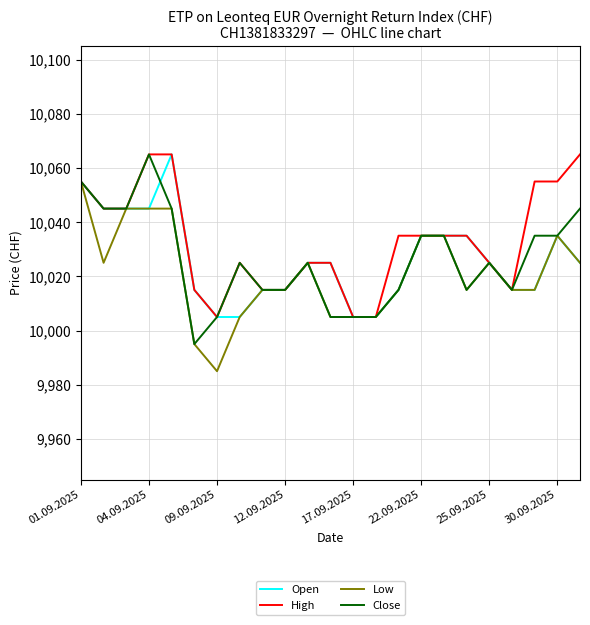

What is the minimum value shown in the chart?

9985